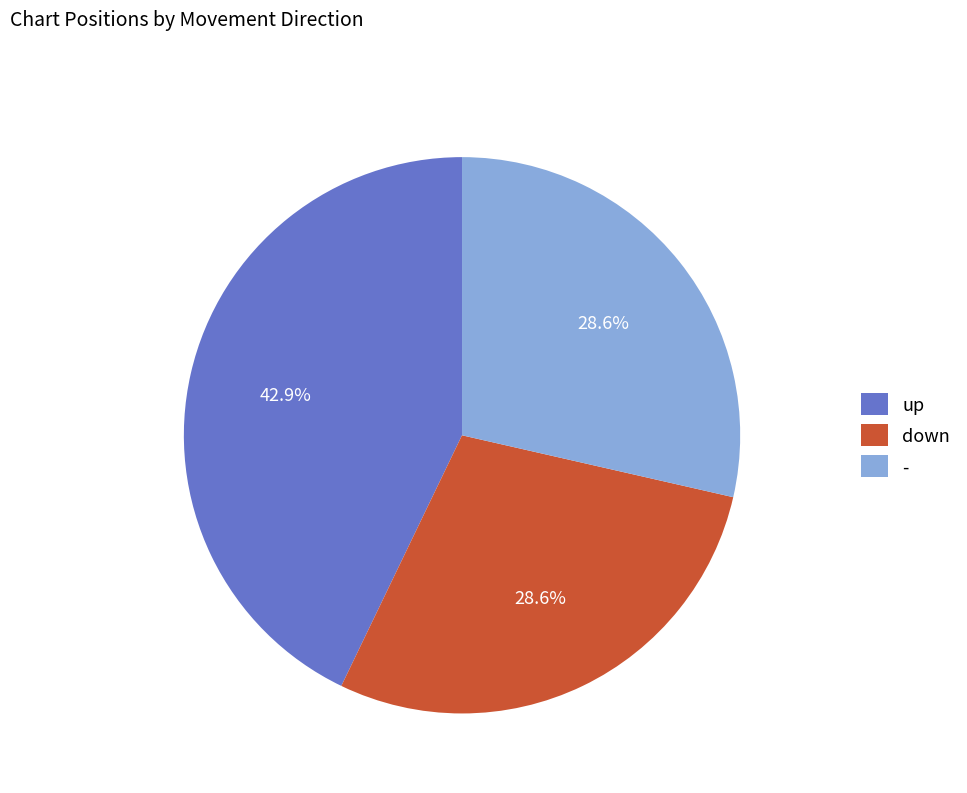

Count the number of slices in the pie.

3